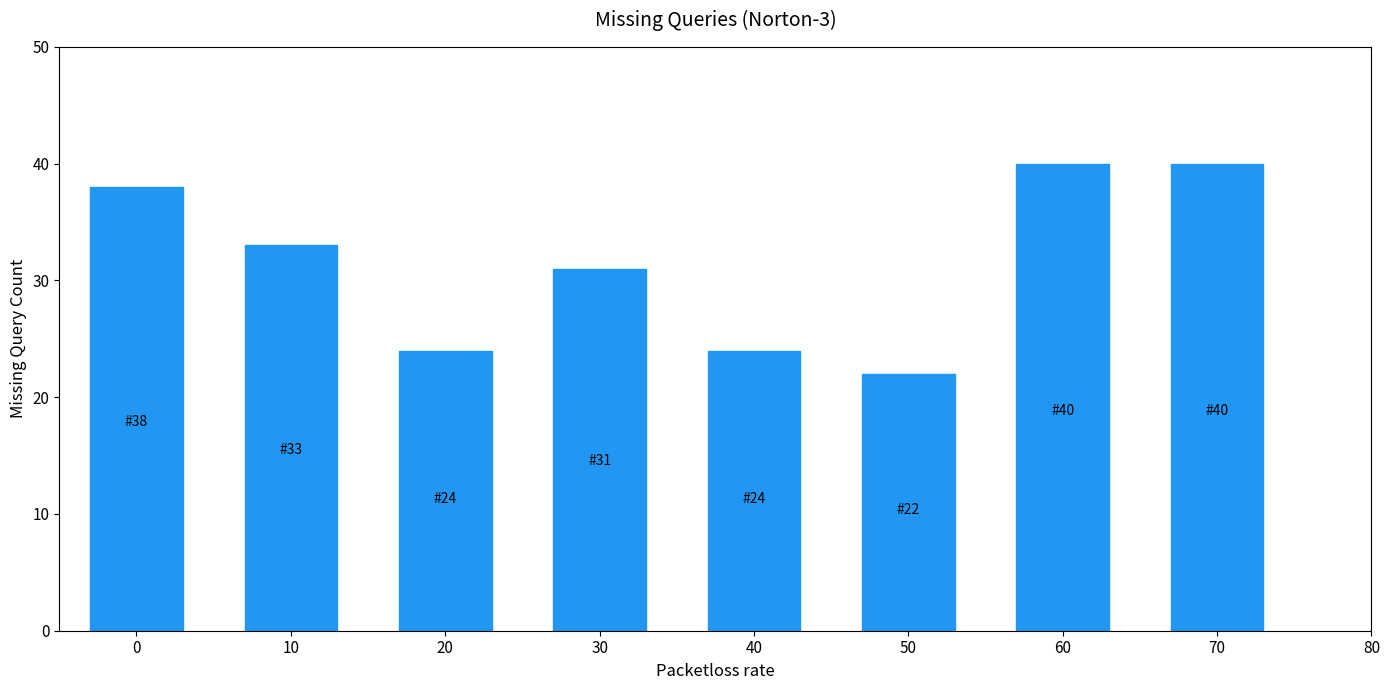

What is the minimum value shown in the chart?

22